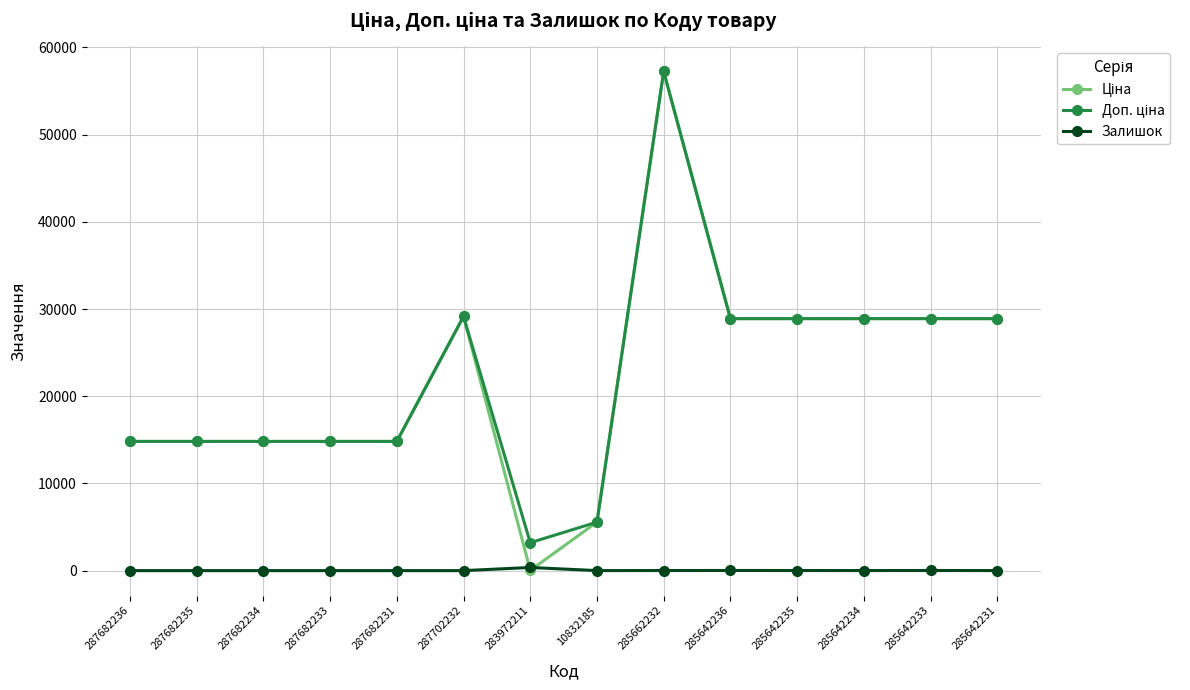

Which category has the highest value across all series?

285662232